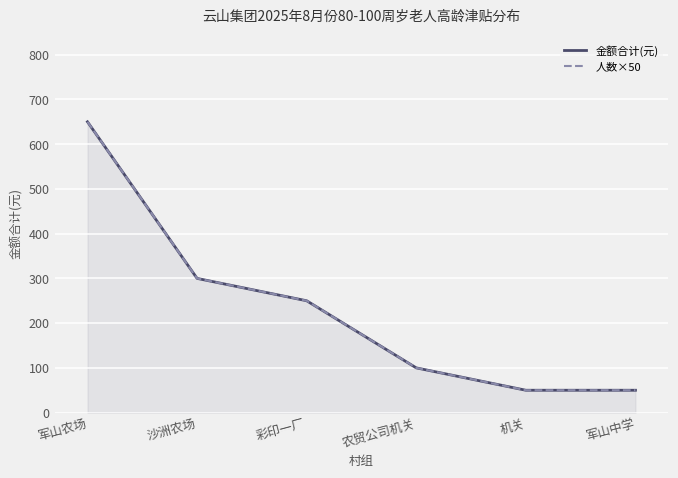

What is the label of the 3rd point from the left?

彩印一厂